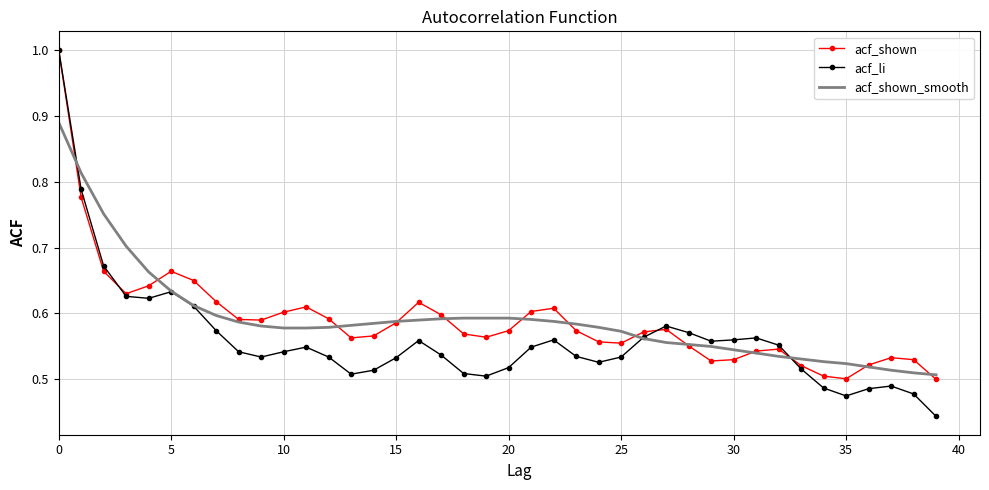

What is the maximum value shown in the chart?

1.0